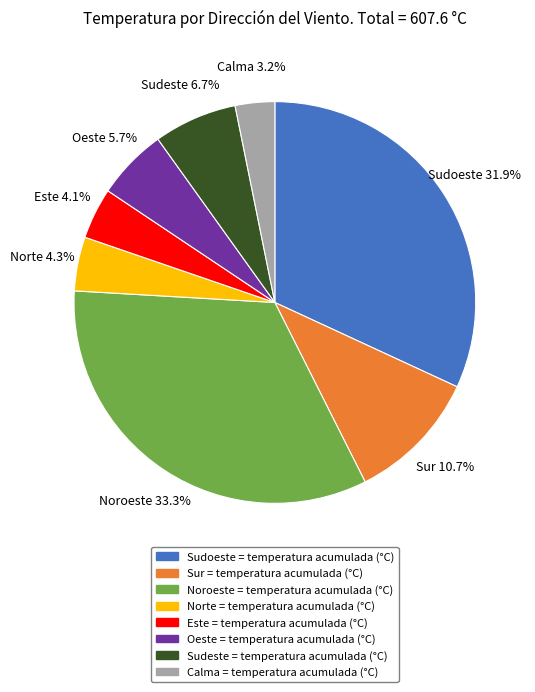

To the nearest percent, what portion does Sur represent?

11%